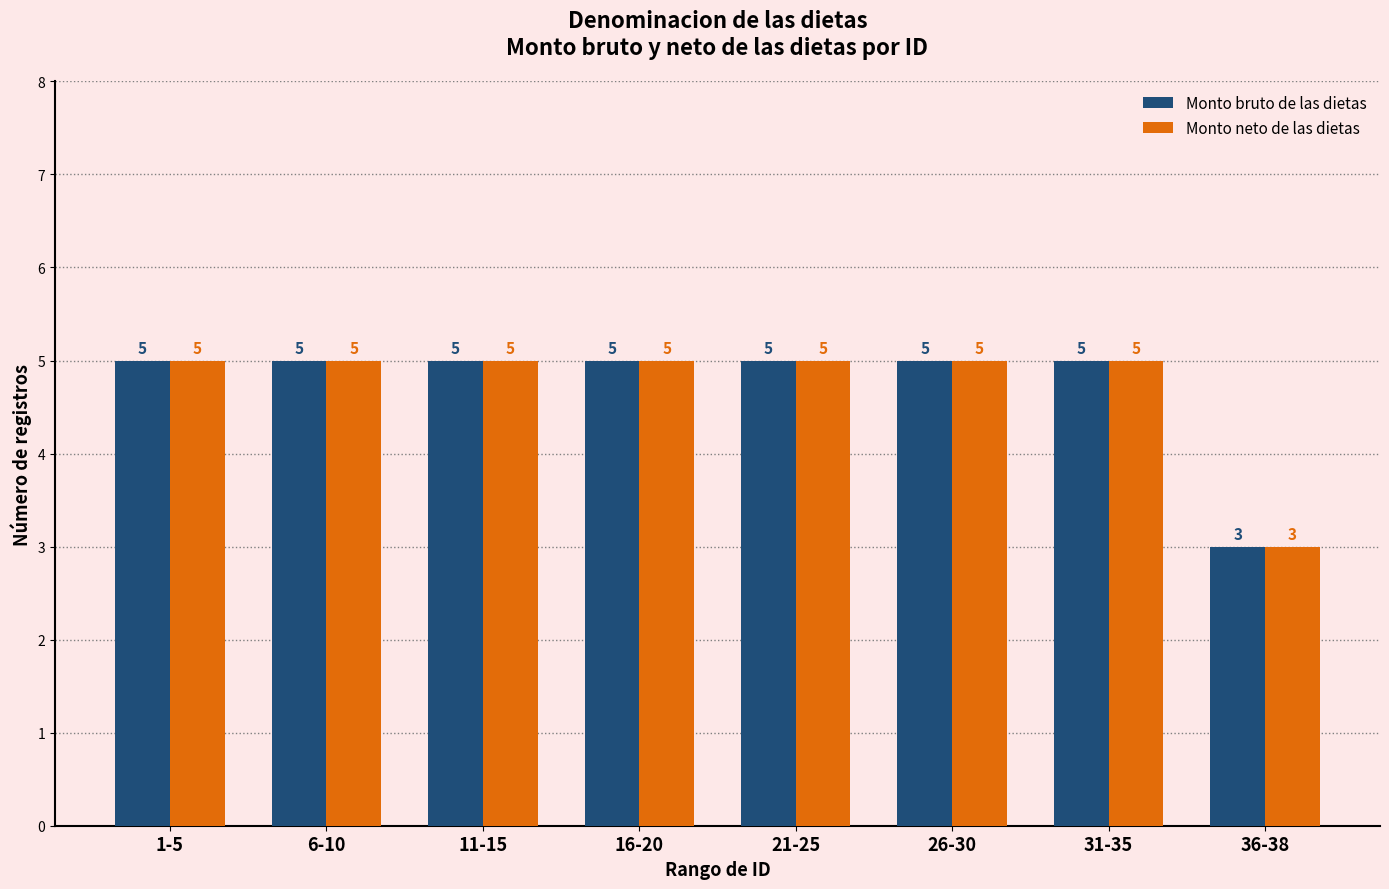

What is the total value across all series at 6-10?

10